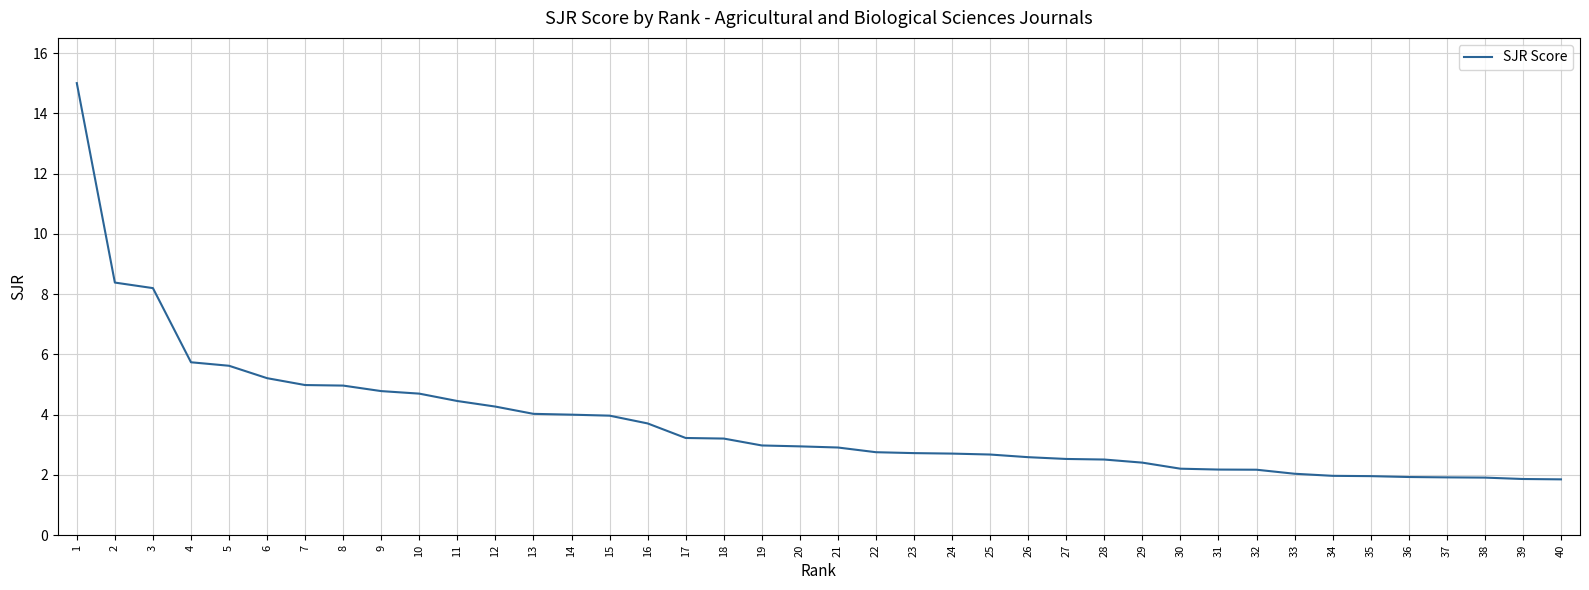

The chart shows a value of 4.7 at 10. True or false?

True